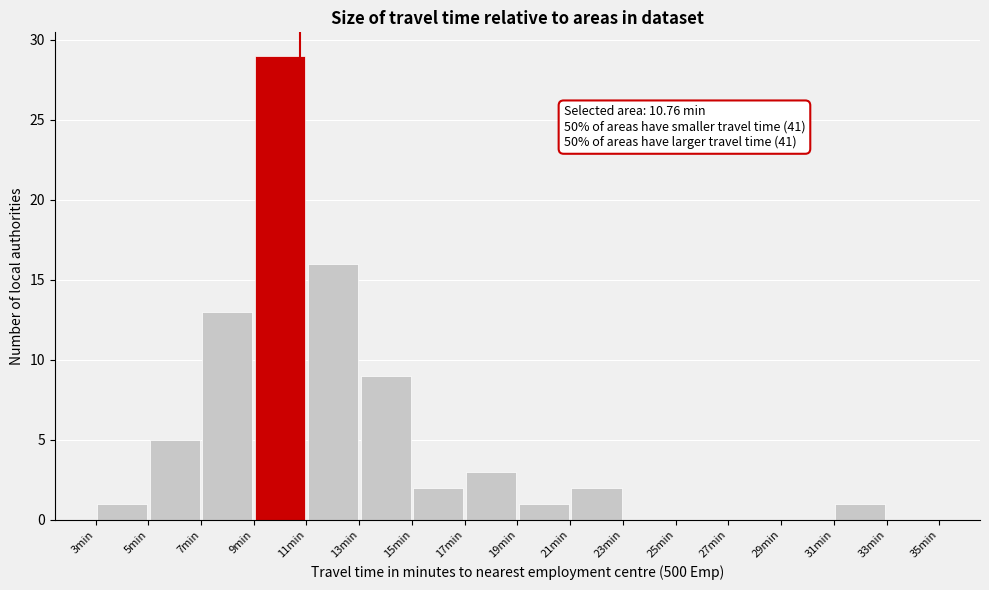

Which range on the x-axis has the tallest bar?

9 to 11